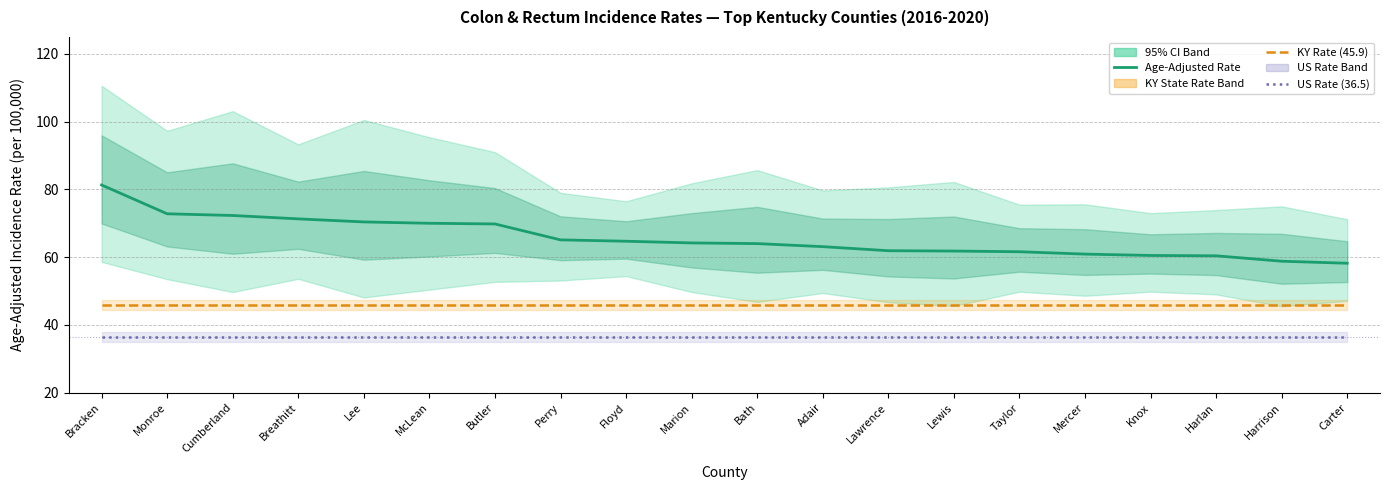

True or false: US Rate (36.5) and KY Rate (45.9) cross at least once.

False